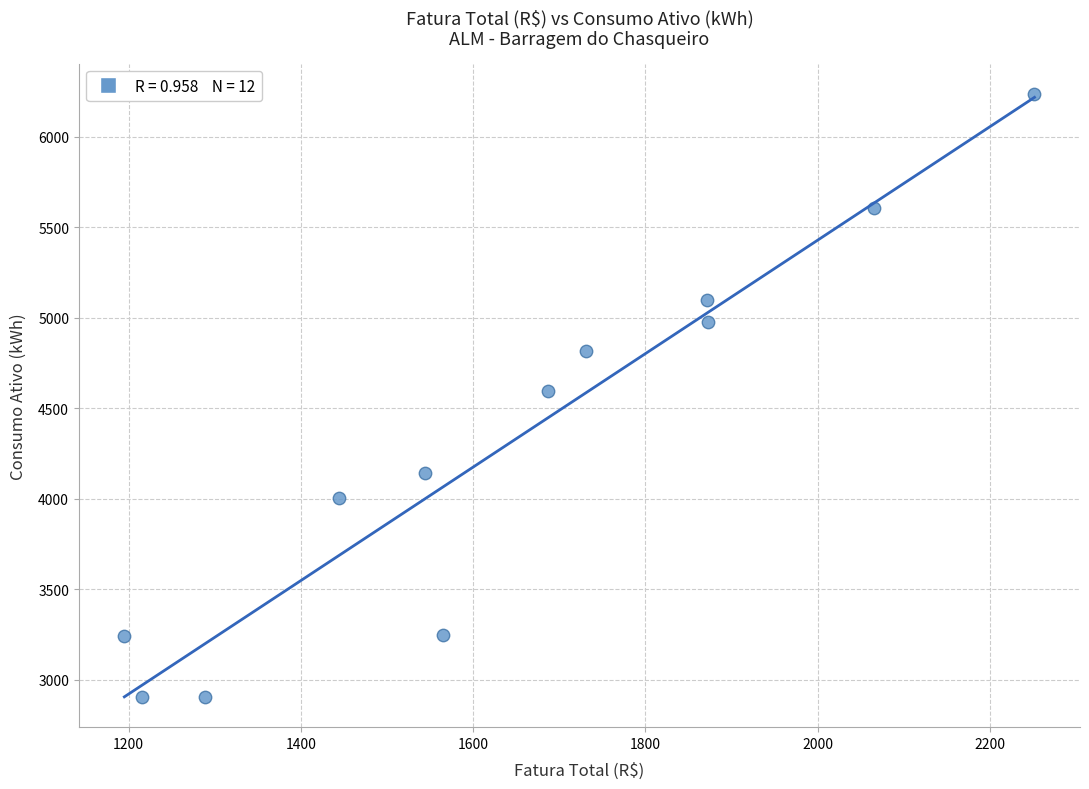

What is the range of Y values (max minus min)?

3328